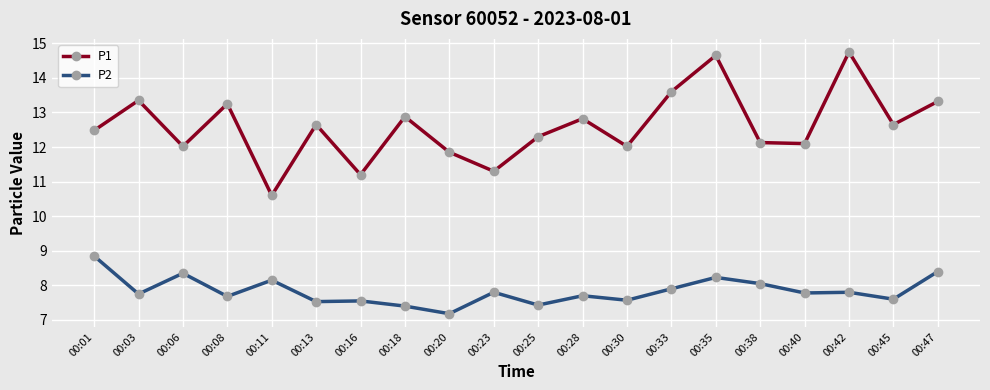

Which series has the widest spread of values?

P1